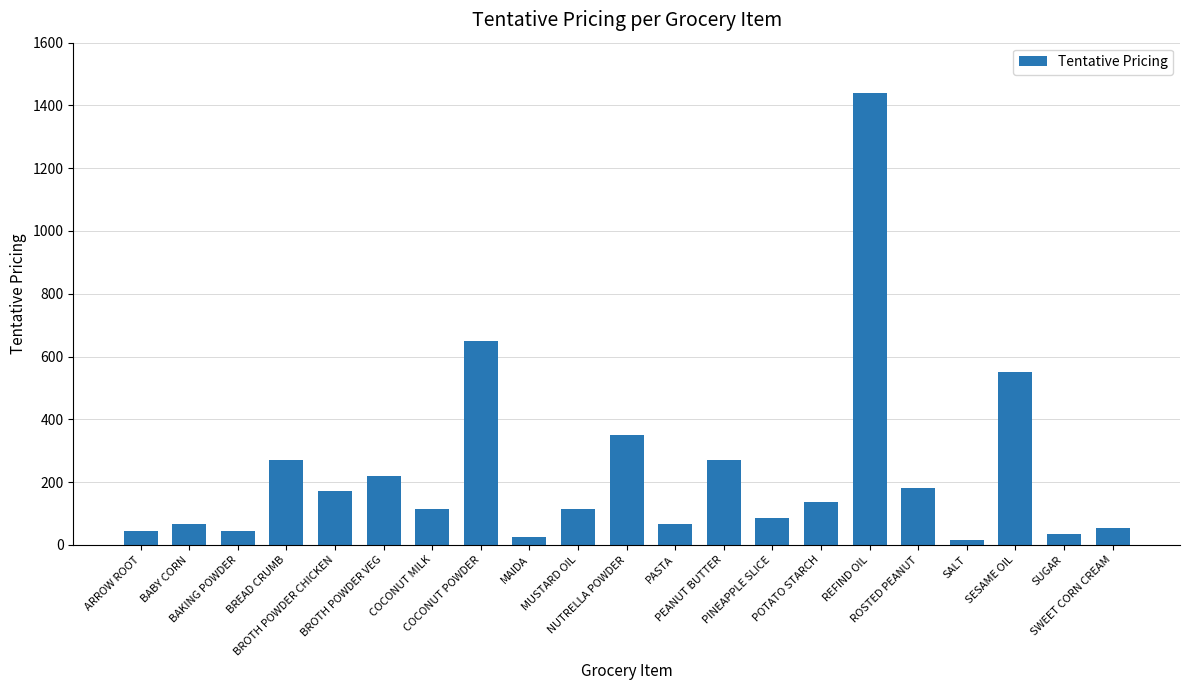

What is the value of the 1st bar from the left?

45